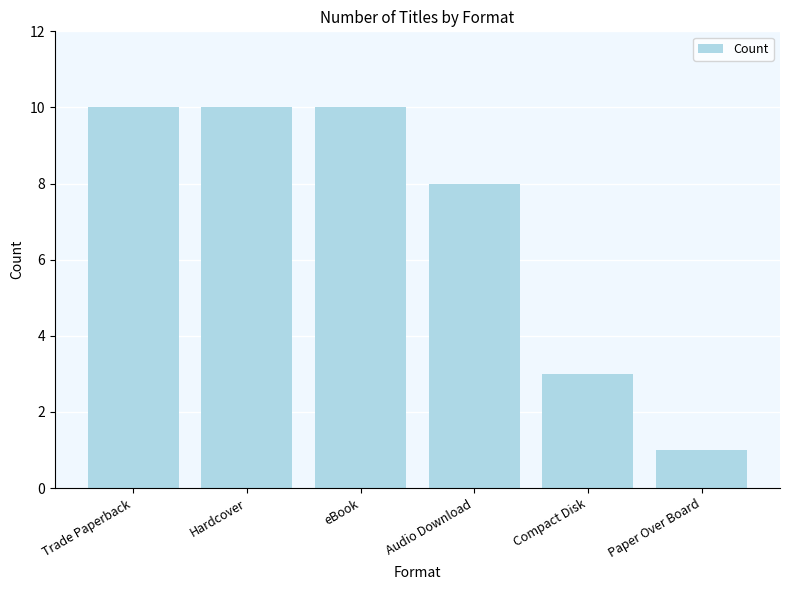

True or false: the data shows 10 at eBook.

True